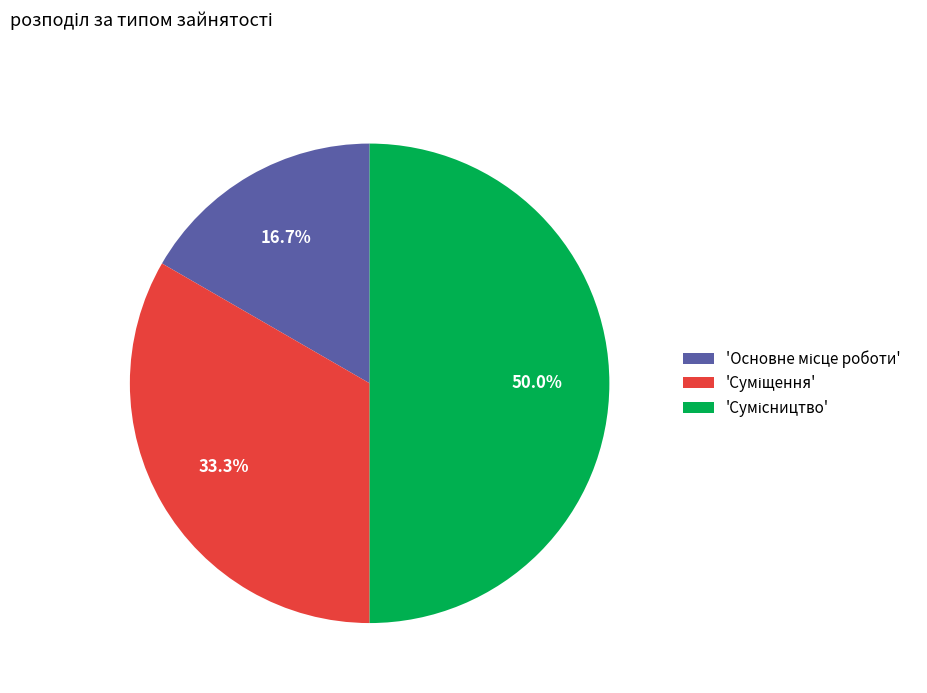

How many slices are in this pie chart?

3